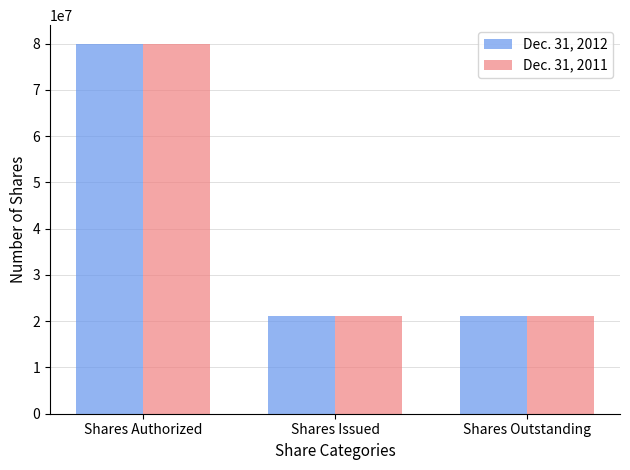

Reading left to right, extract all data points from this chart.

Dec. 31, 2012: 80000000	21206121	21206121
Dec. 31, 2011: 80000000	21202614	21202614